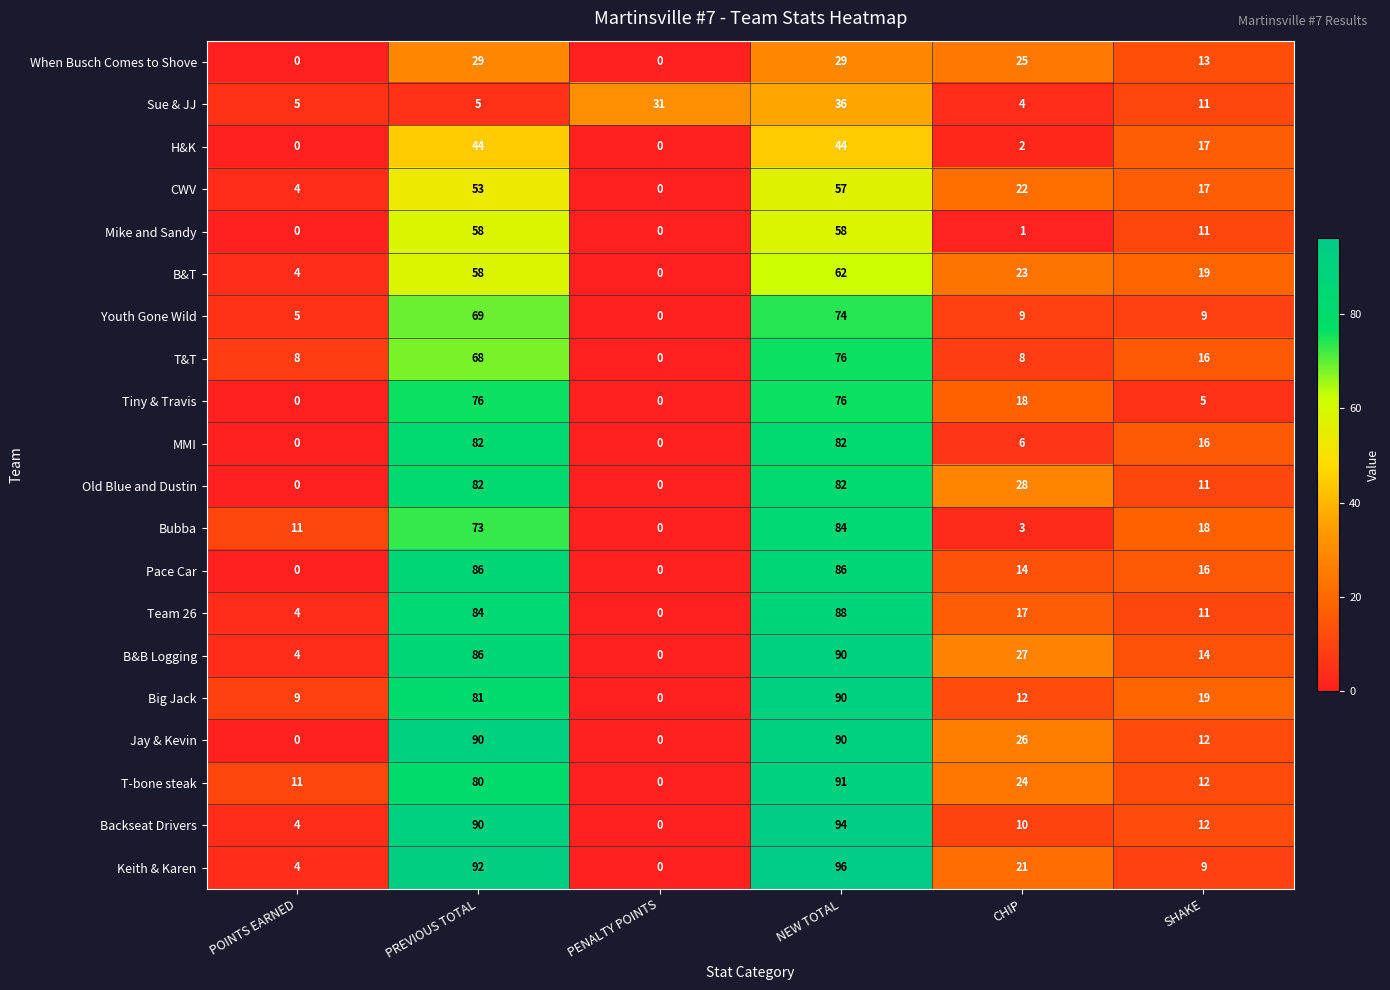

Is it true that Team 26 equals 142 at PREVIOUS TOTAL?

False